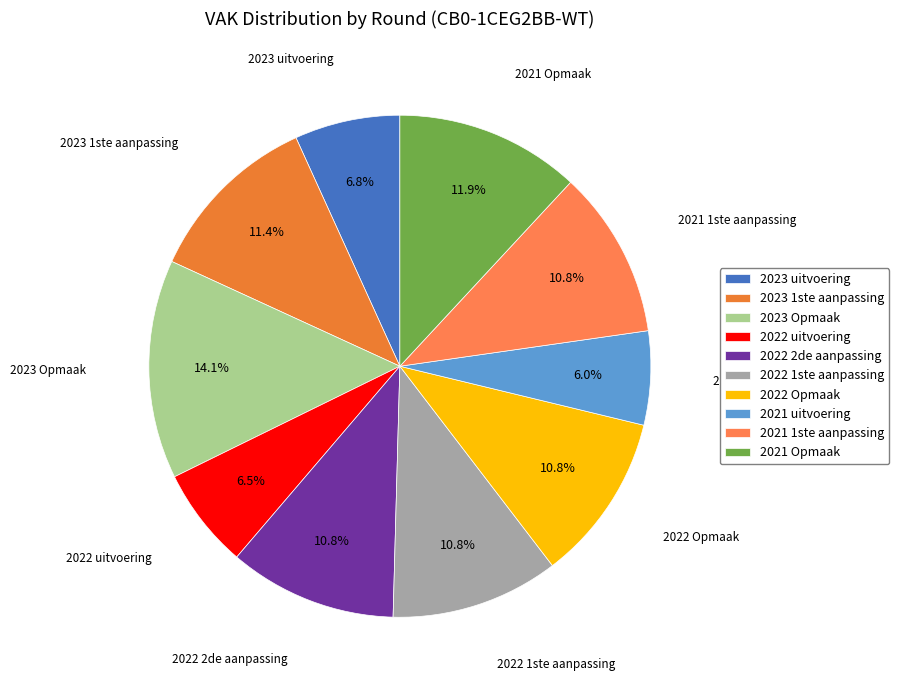

Approximately how many times larger is the value at 2021 uitvoering compared to 2021 Opmaak?

0.5